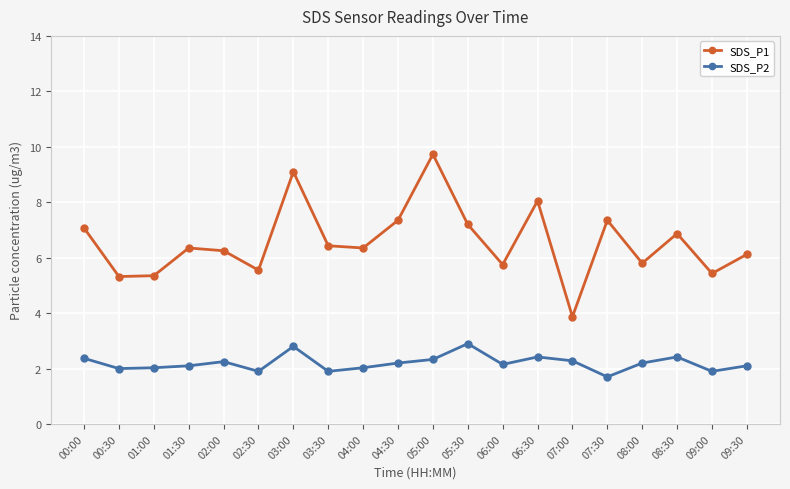

What is the difference between the maximum and second lowest values in the SDS_P2 series?

1.0